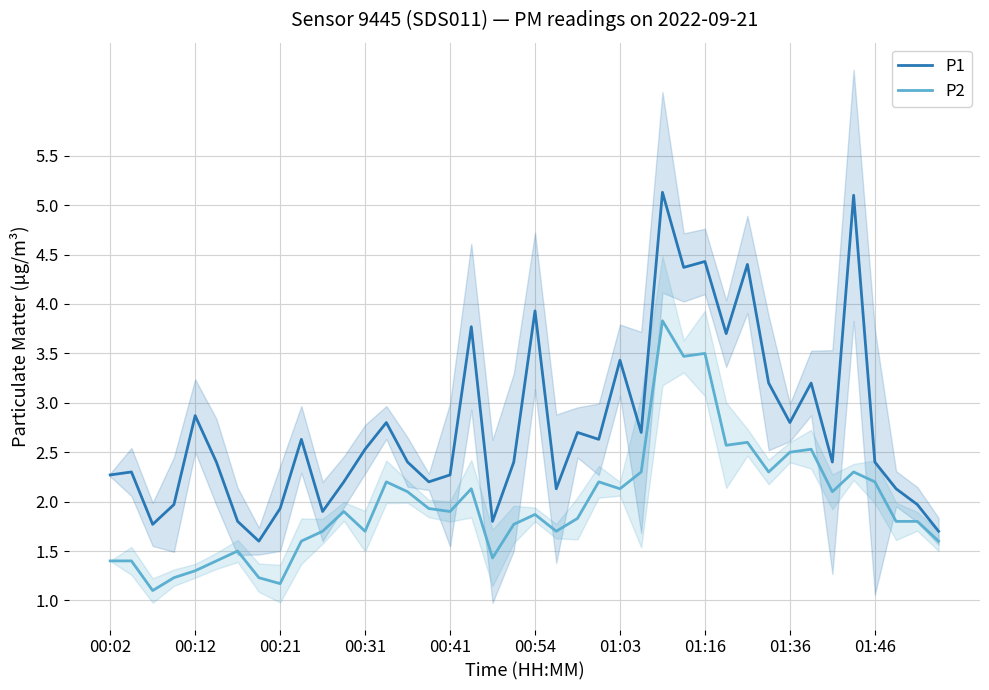

In P2, how many points are lower than both neighbors (excluding endpoints)?

11